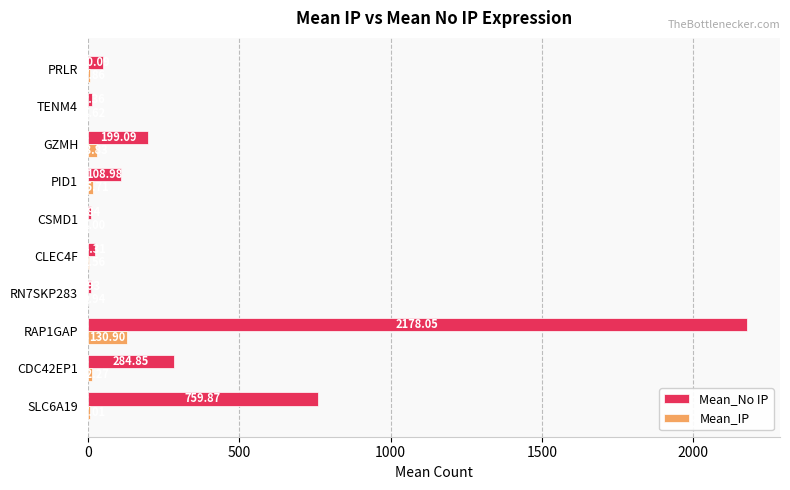

What is the total value across all series at RN7SKP283?

9.9